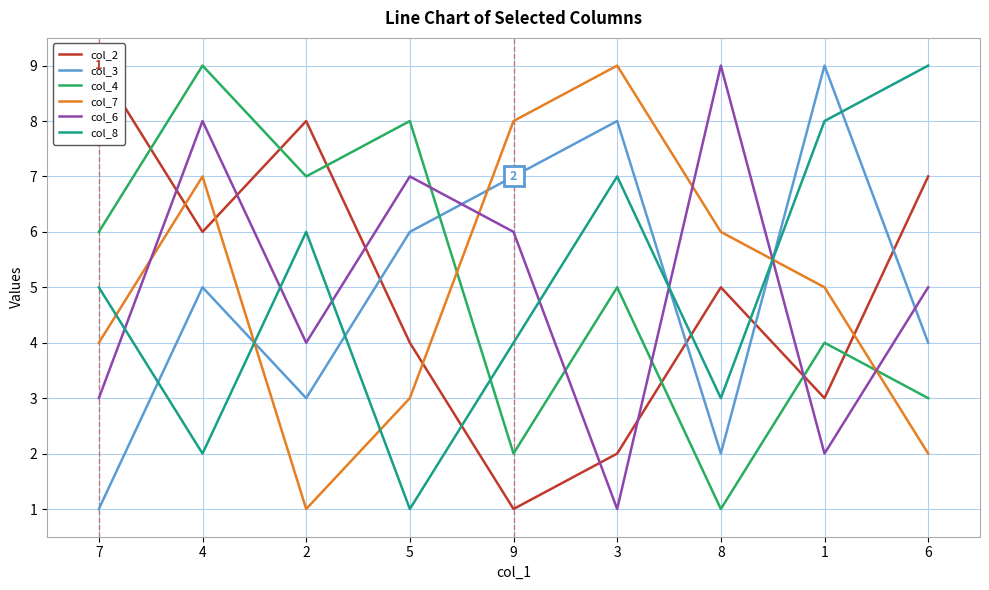

Reading right to left, list all the values displayed in this chart.

col_2: 7	3	5	2	1	4	8	6	9
col_3: 4	9	2	8	7	6	3	5	1
col_4: 3	4	1	5	2	8	7	9	6
col_7: 2	5	6	9	8	3	1	7	4
col_6: 5	2	9	1	6	7	4	8	3
col_8: 9	8	3	7	4	1	6	2	5